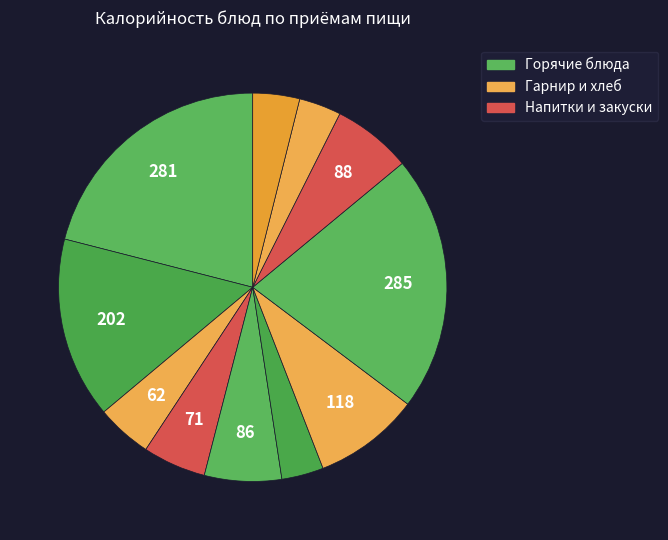

Count the number of slices in the pie.

11